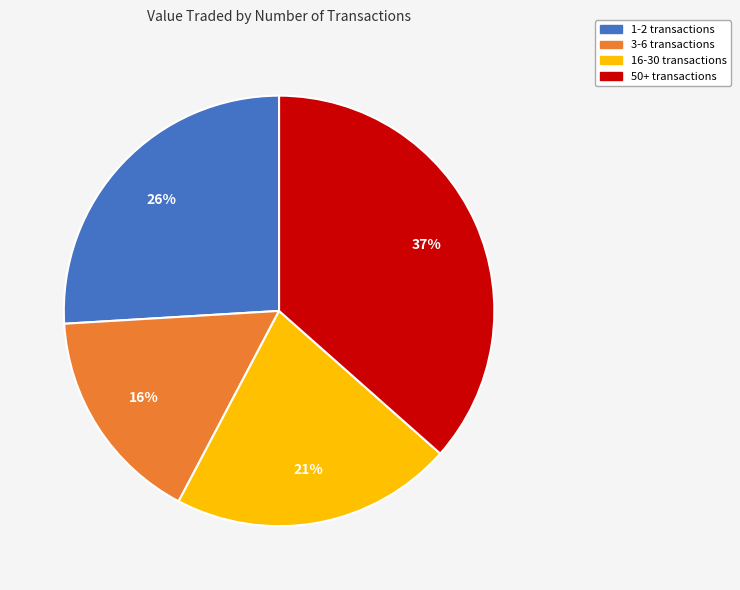

Is there any slice that represents more than half of the pie?

No